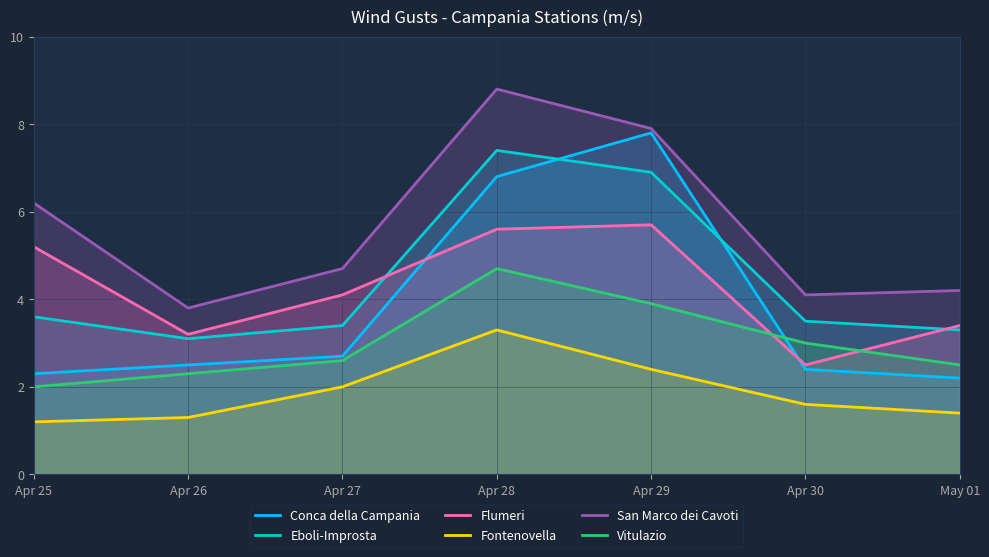

How many distinct data groups are displayed?

6